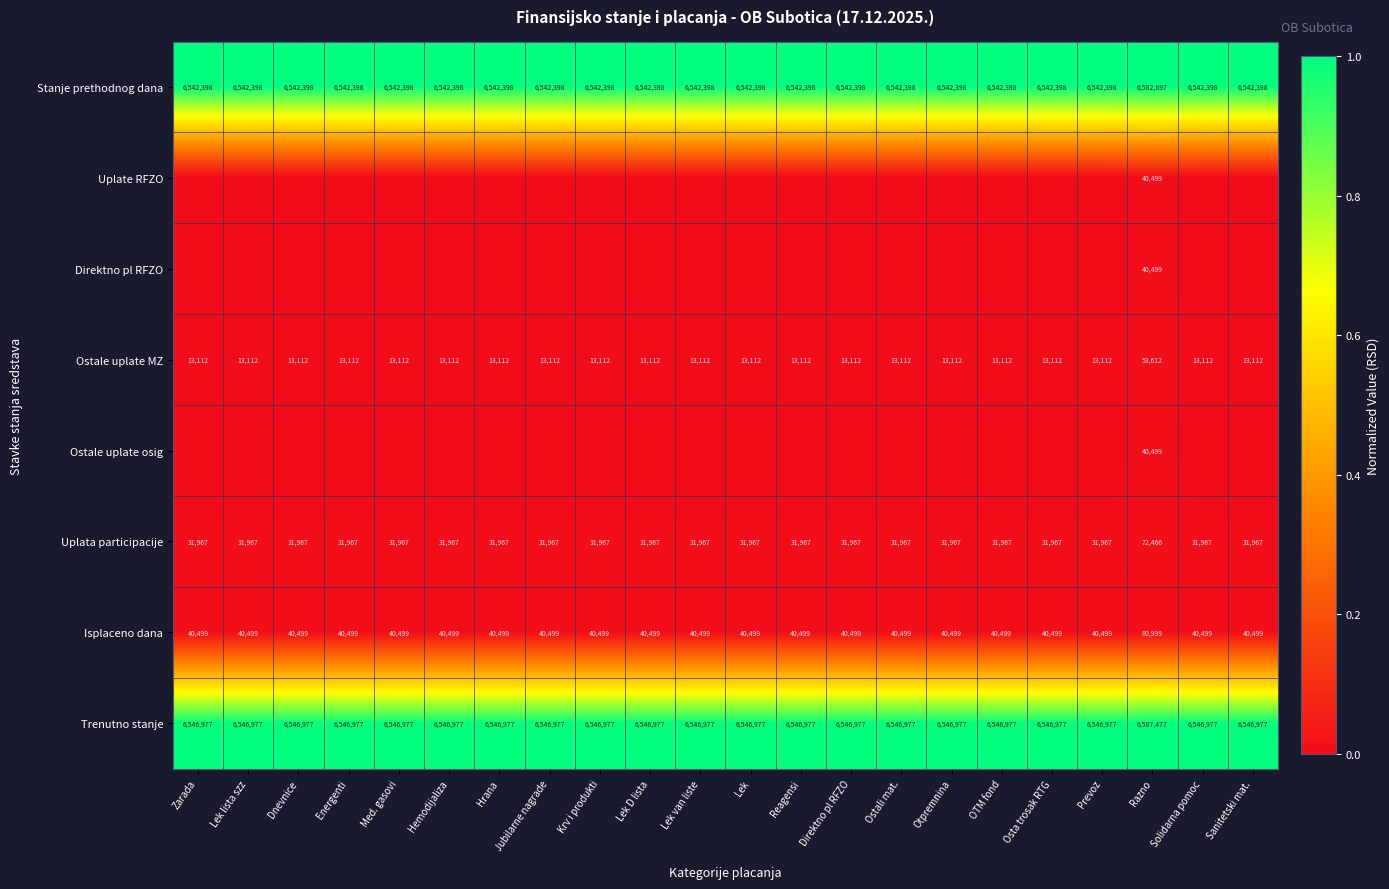

What is the spread (max minus min) of values at Prevoz?

1.0